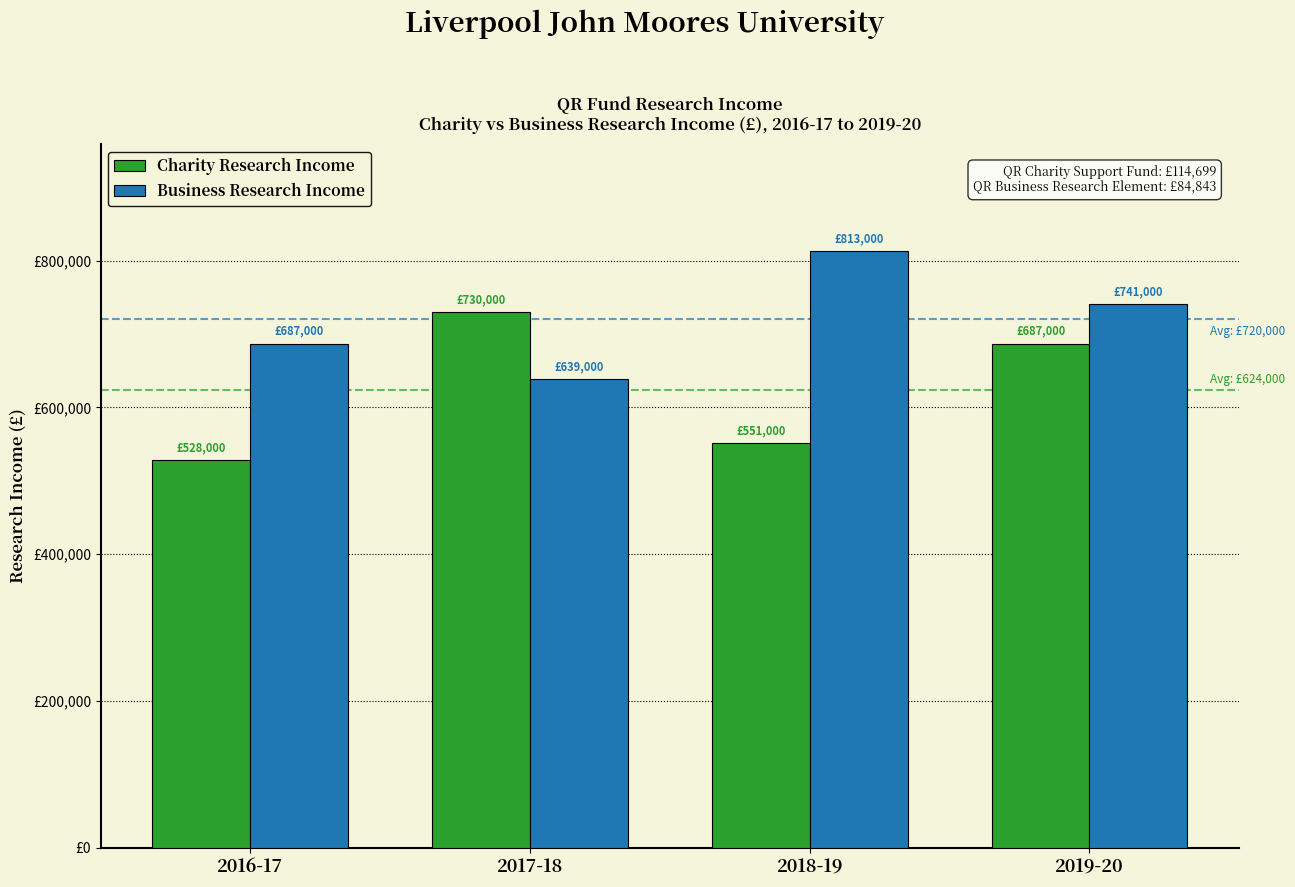

At which label does Business Research Income first exceed 741000?

2018-19